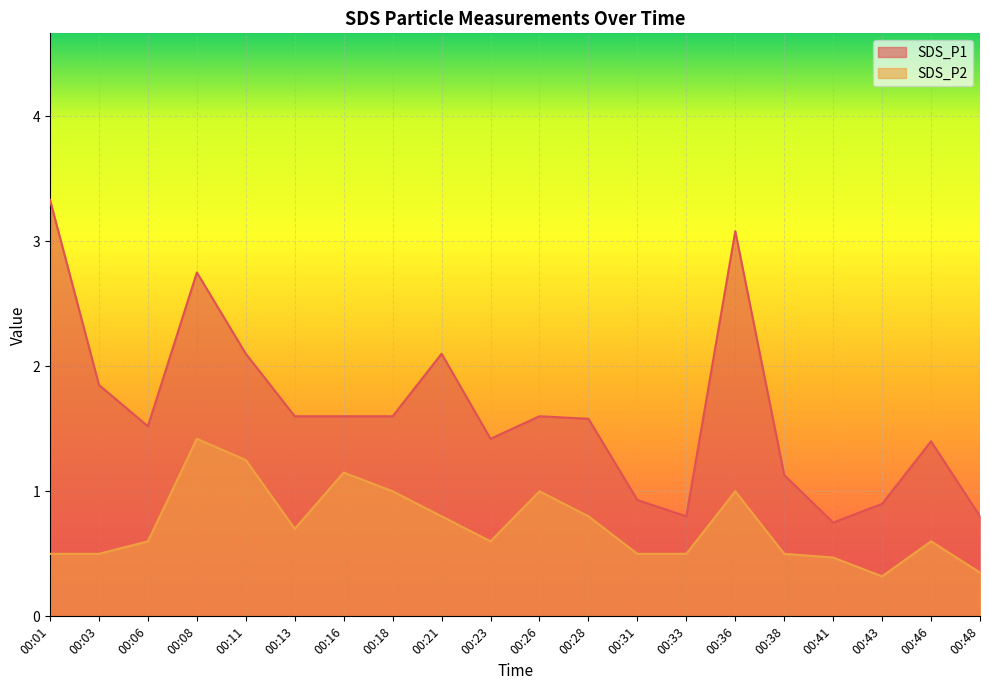

What is the total value across all series at 00:36?

4.1